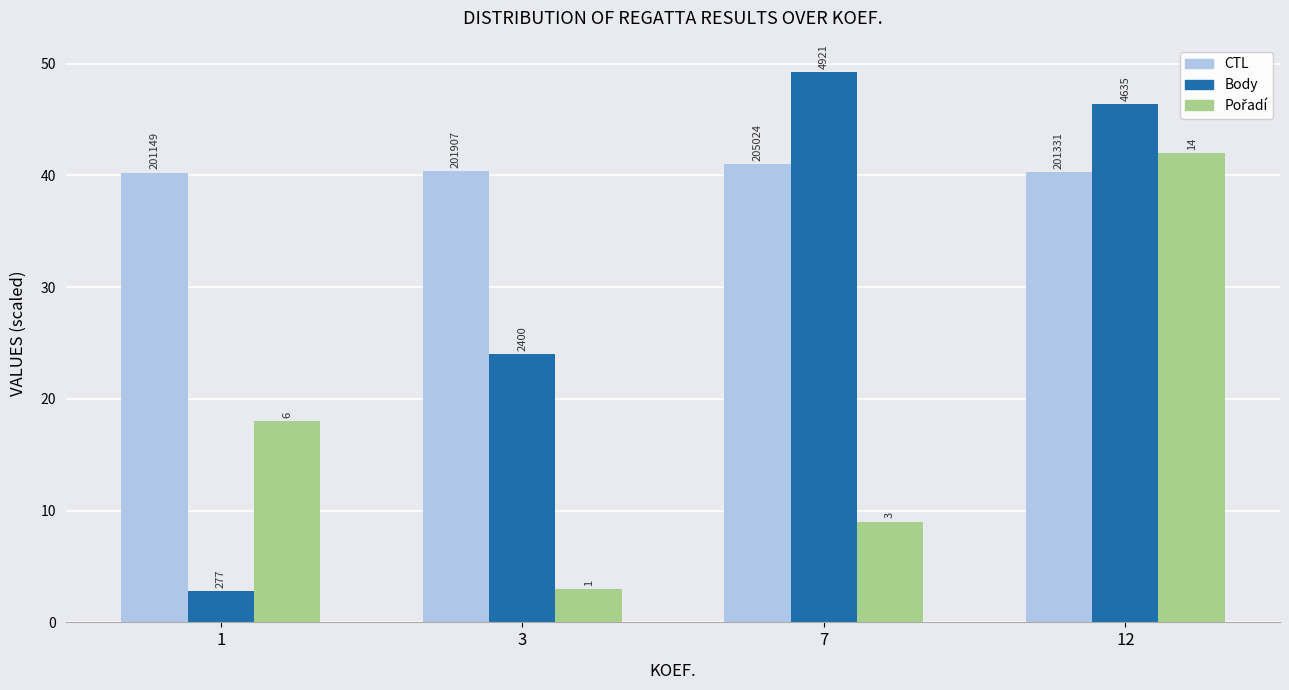

Are the bars horizontal?

No